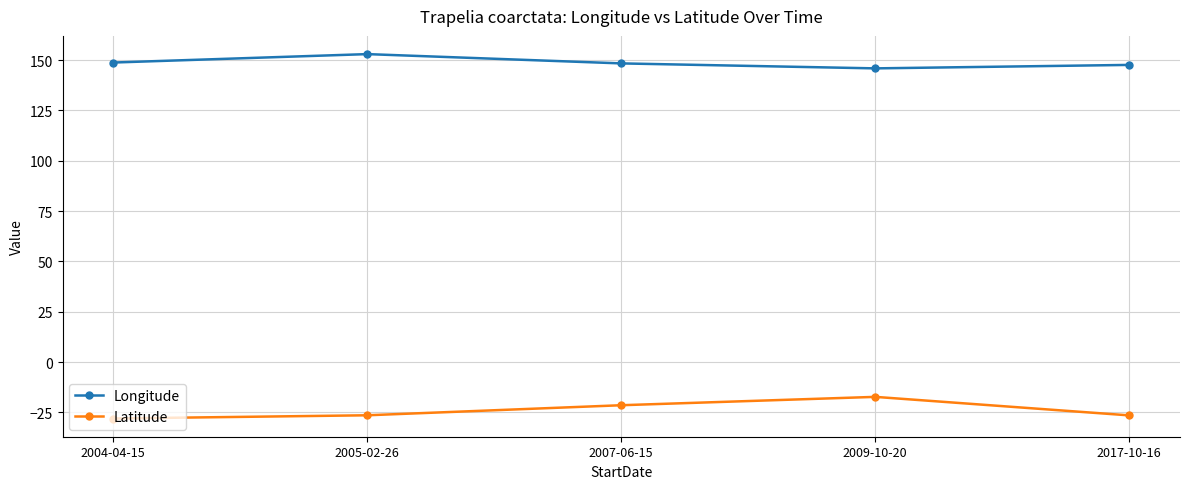

Between 2005-02-26 and 2017-10-16, which series saw the biggest shift?

Longitude